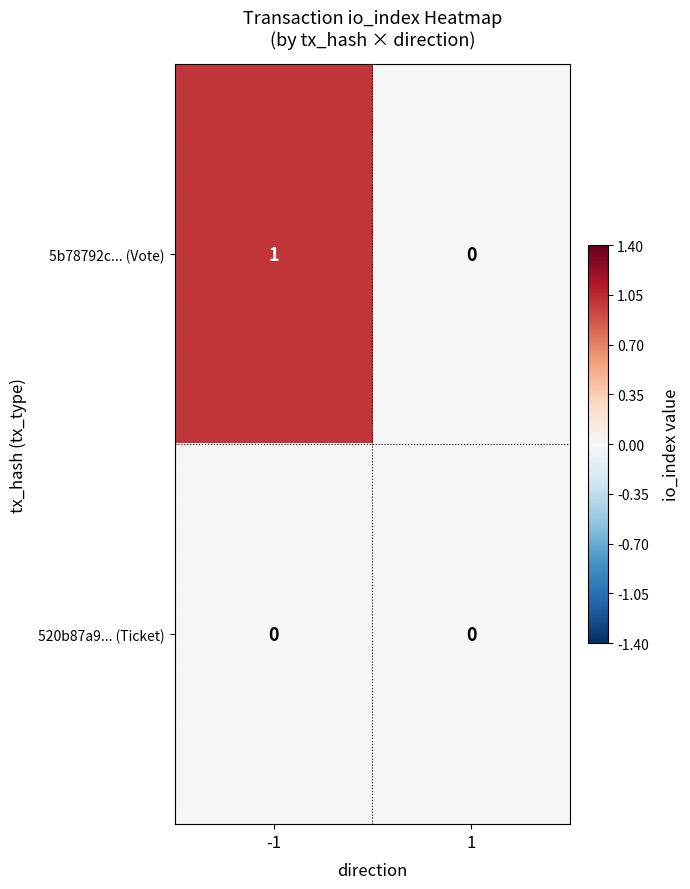

Rank the series by their average value, from highest to lowest.

5b78792c... (Vote), 520b87a9... (Ticket)